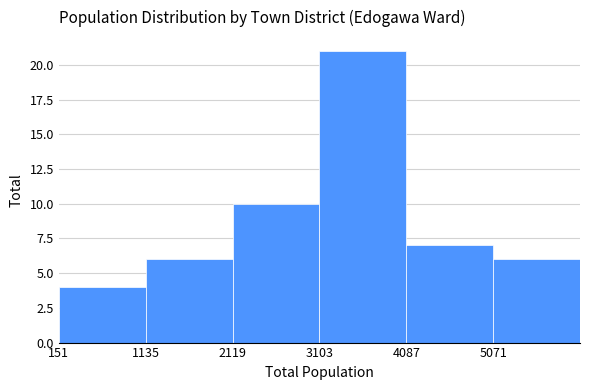

What is the height of the bar covering 200 to 1100 on the x-axis? Neither the bar edges nor the heights are printed on the chart, so give them approximately, as read against the axes.

4